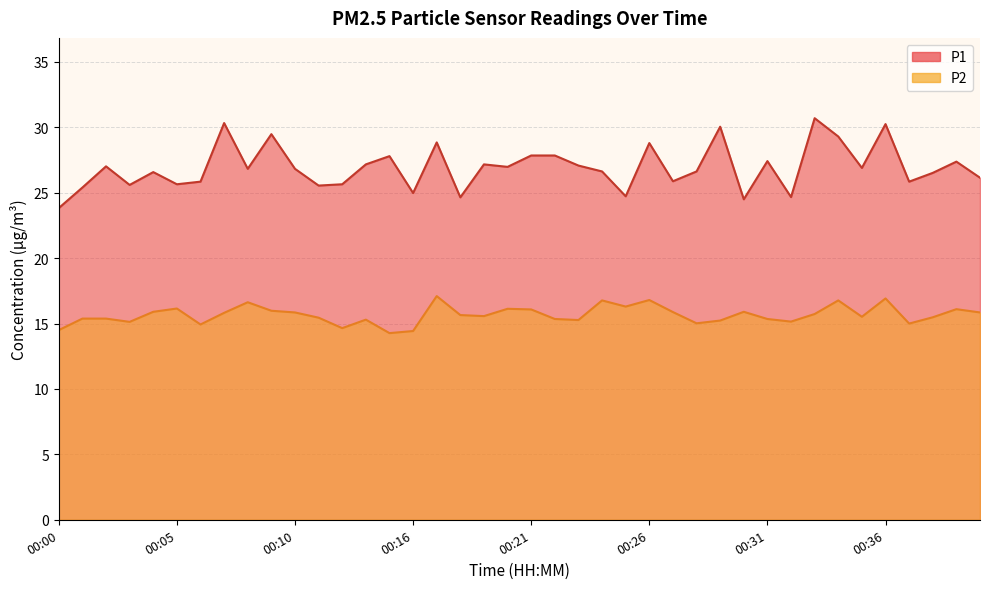

What are all the series names shown in the legend?

P1, P2